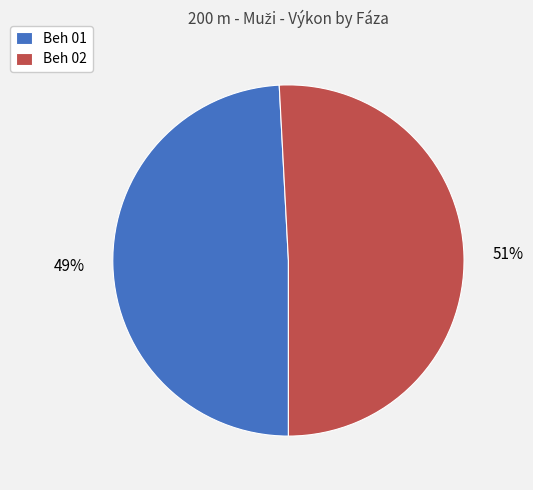

True or false: Beh 01 accounts for 49% of the total.

True